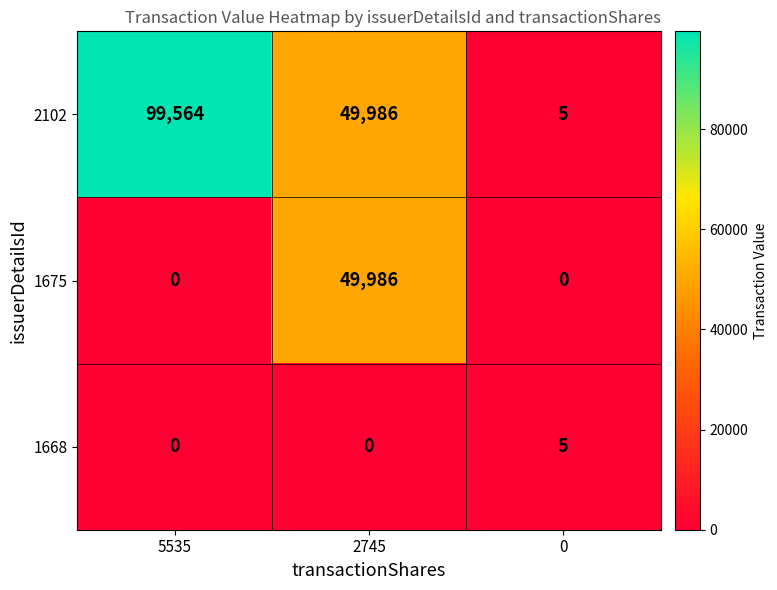

What is the spread (max minus min) of values at 0?

5